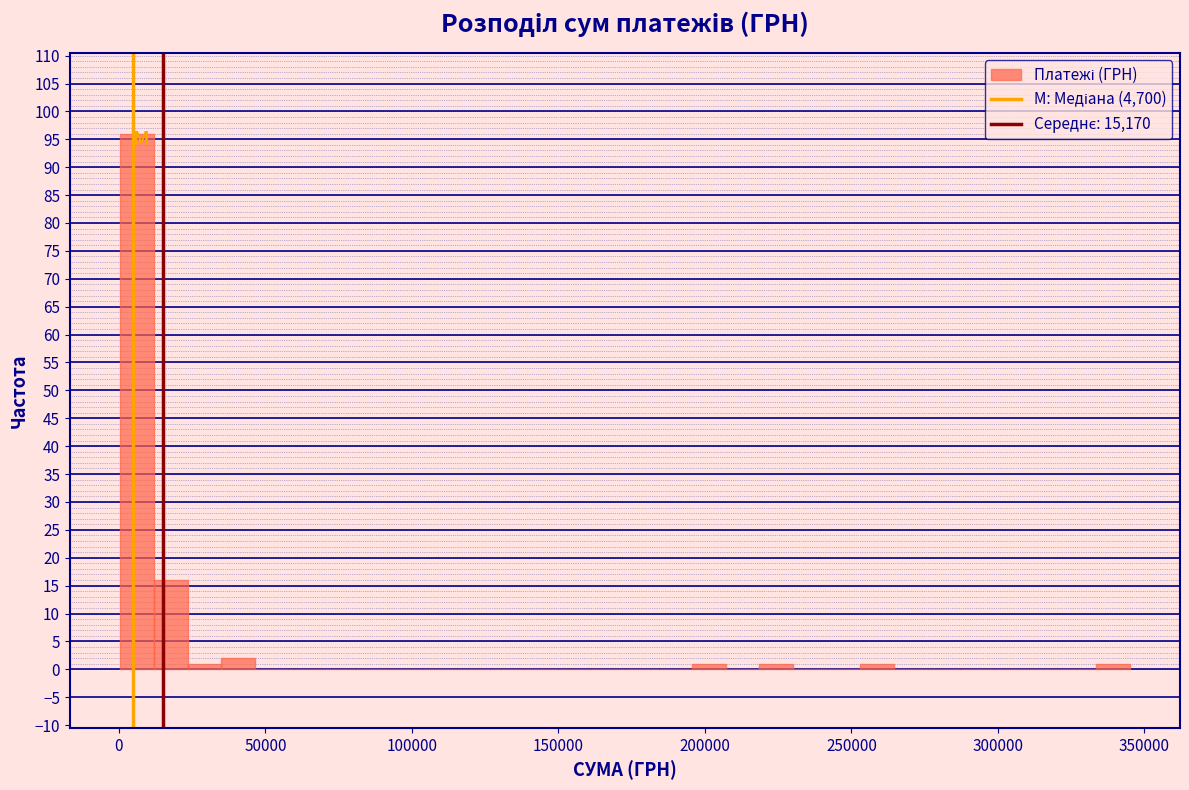

Read against the x-axis, roughly where is the centre of the tallest bar?

5000